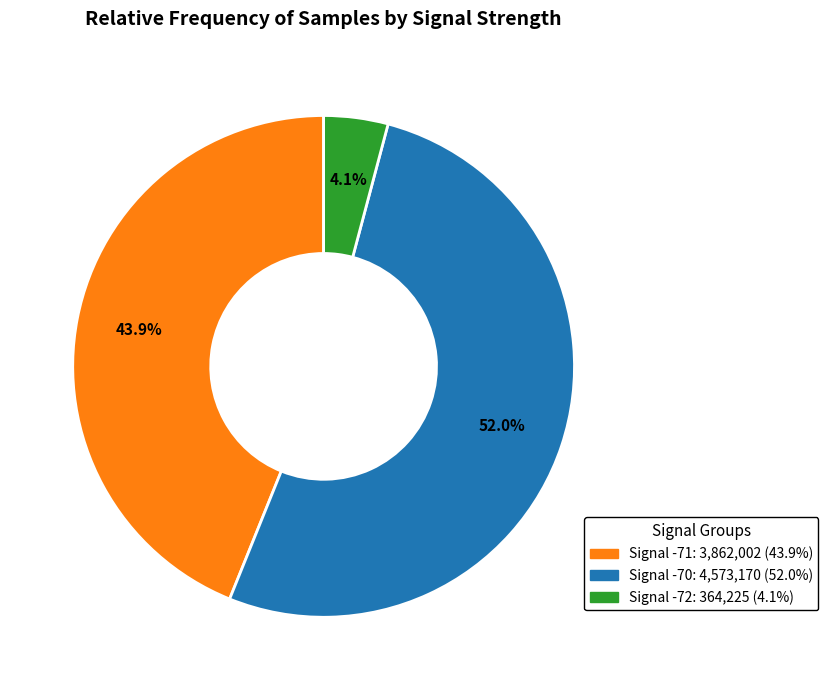

Does any single category account for the majority?

Yes